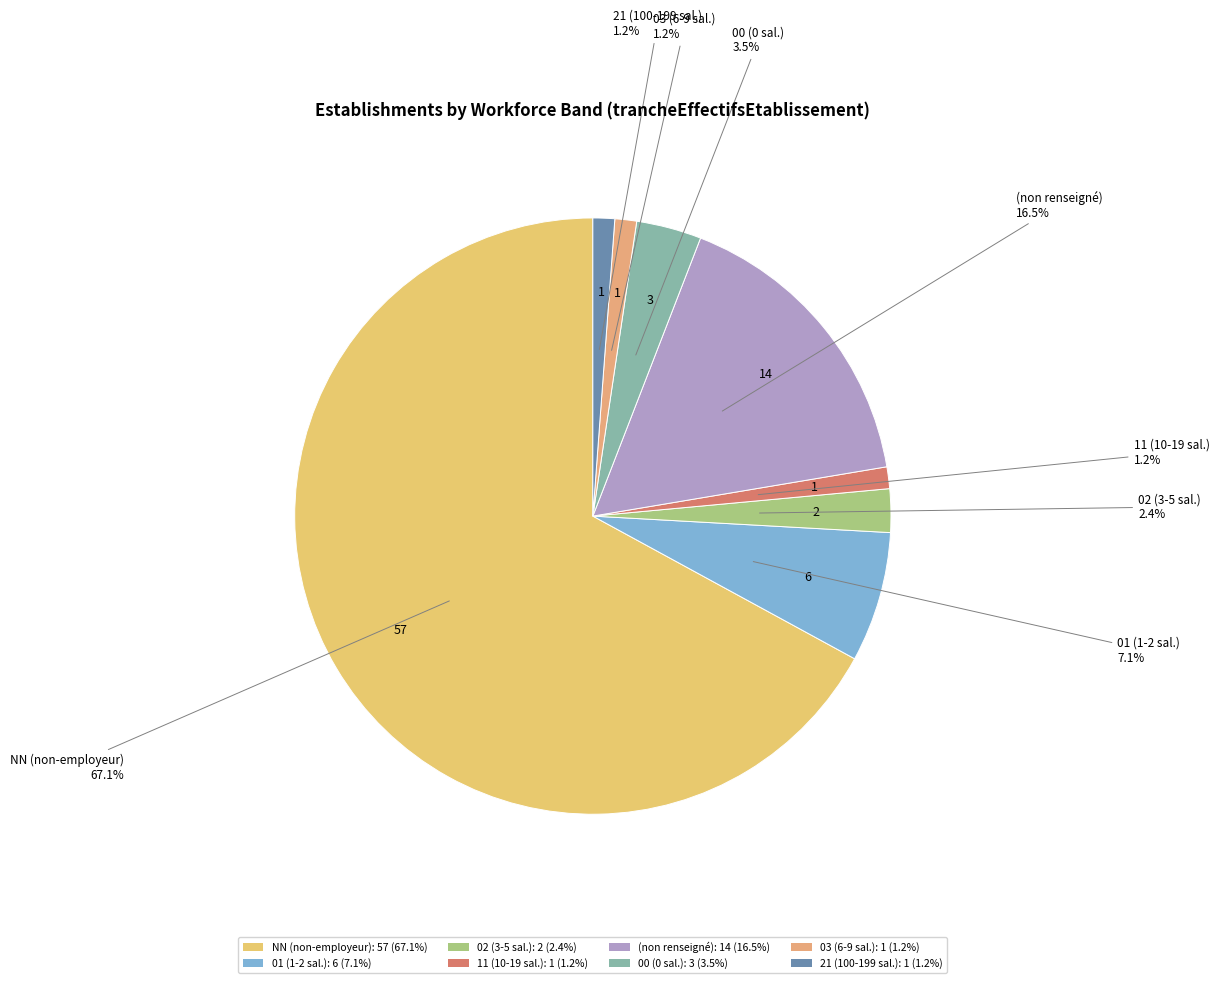

Is there any slice that represents more than half of the pie?

Yes